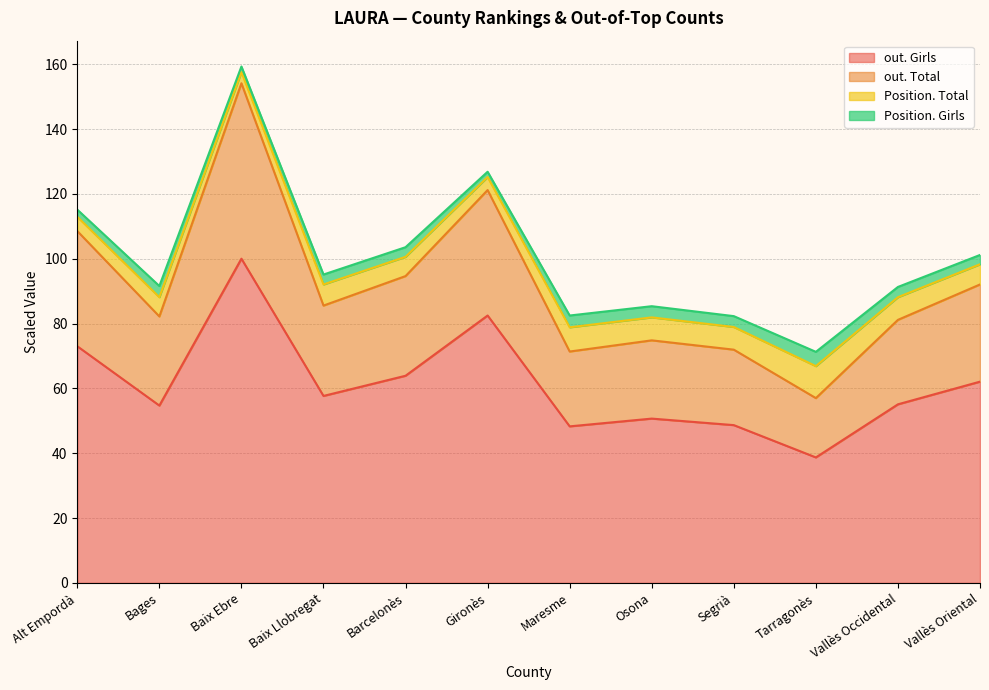

At which label does out. Girls reach its peak?

Baix Ebre